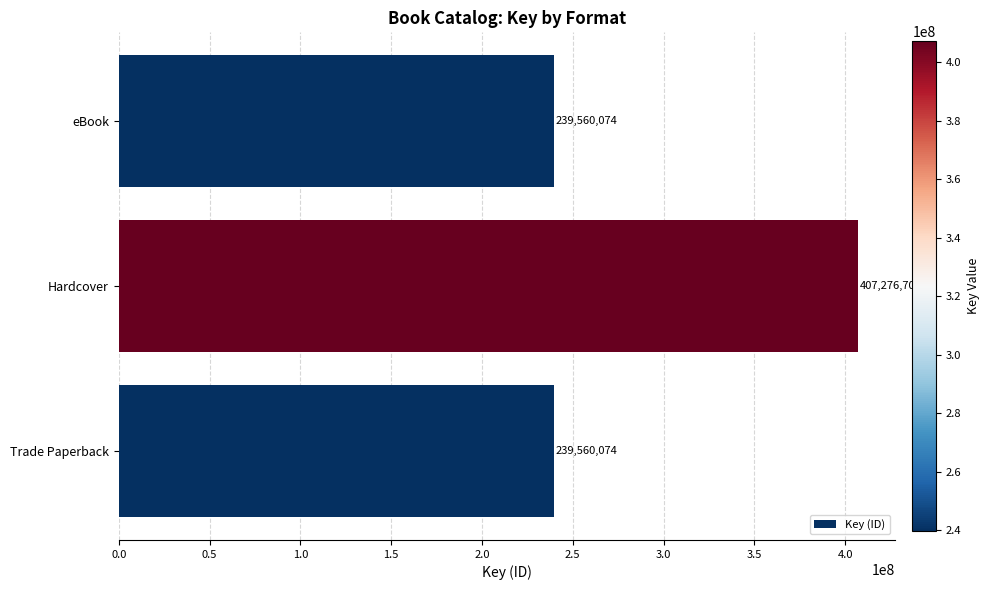

Which has a higher value, Hardcover or Trade Paperback?

Hardcover